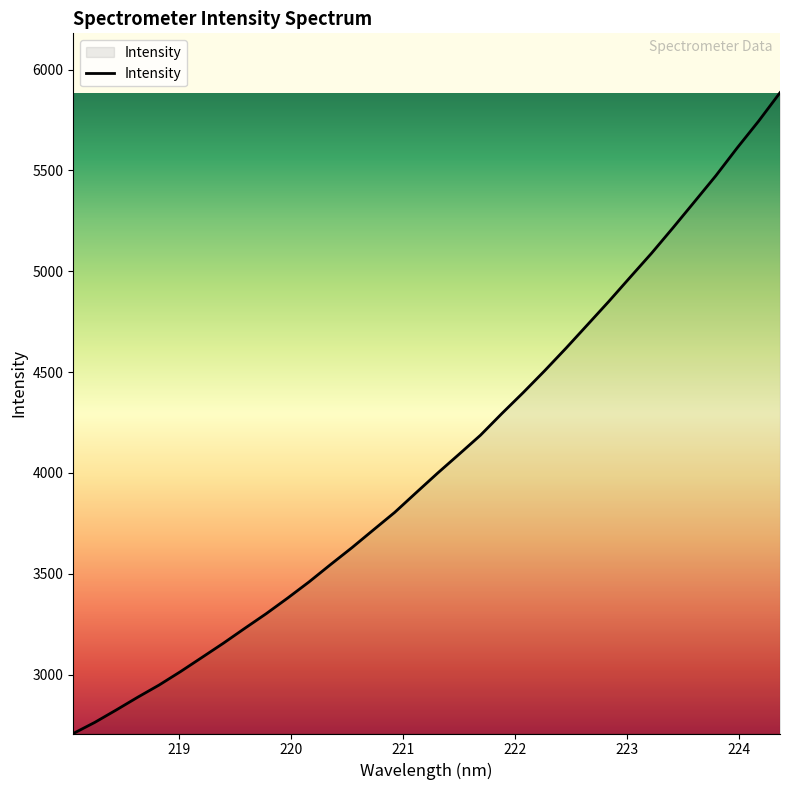

How many lines are shown in the chart?

1